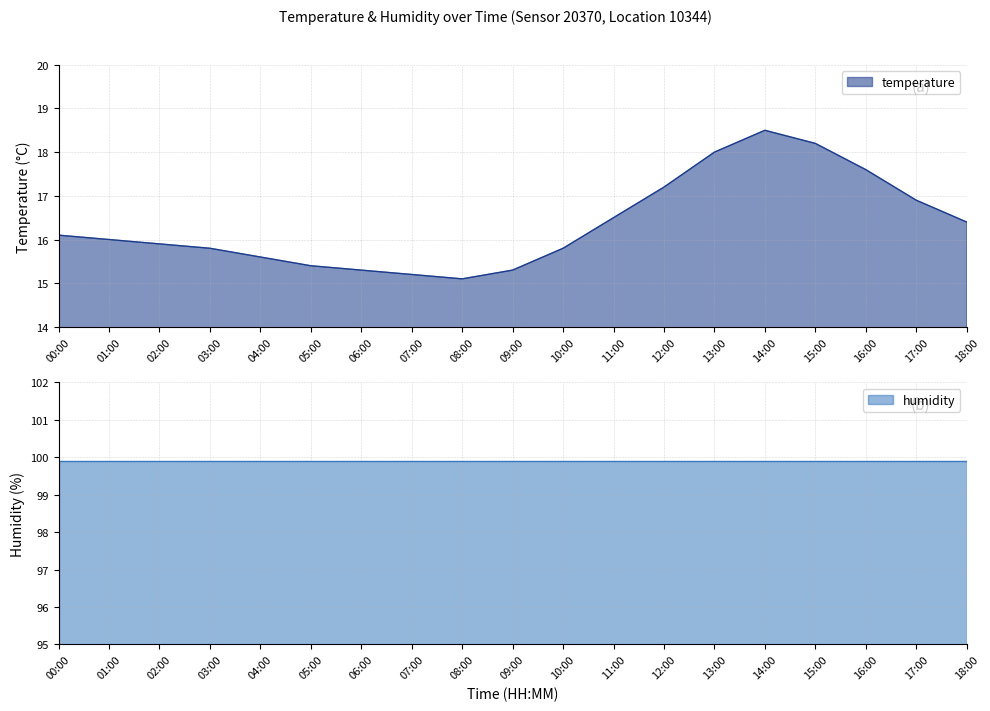

What is the change in value from 05:00 to 16:00?

+2.2